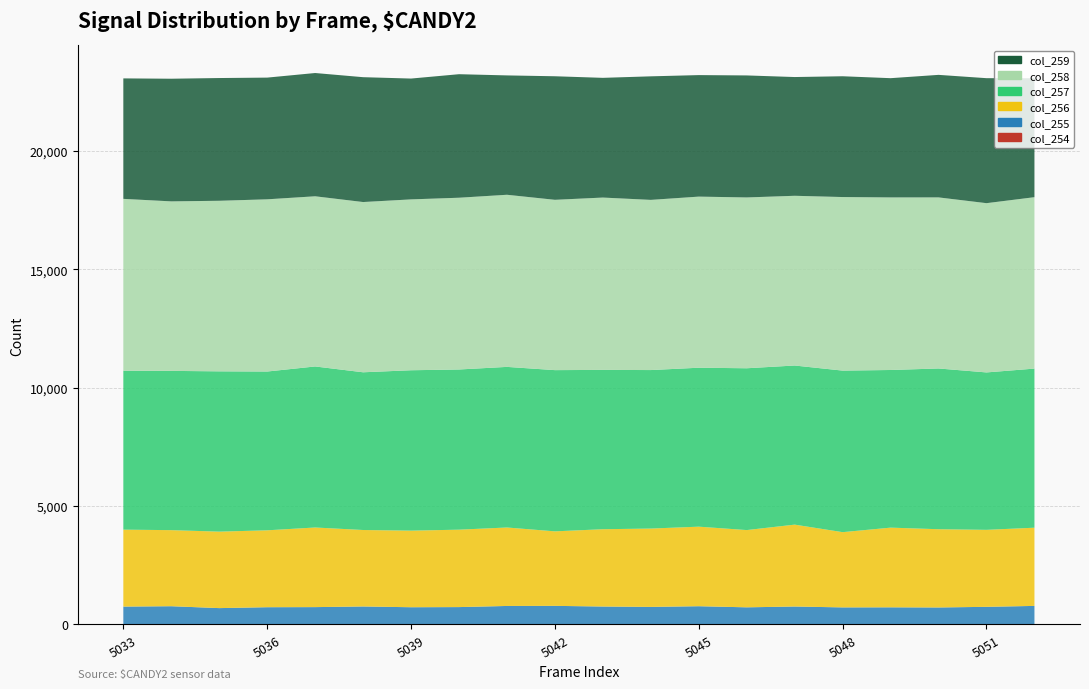

Reading right to left, list all the values displayed in this chart.

col_254: 3	2	1	3	3	6	2	3	7	4	6	10	2	5	5	3	3	5	3	5
col_255: 781	743	717	721	718	752	722	768	735	754	780	772	732	723	755	730	726	686	768	750
col_256: 3304	3253	3306	3367	3179	3460	3264	3361	3310	3266	3148	3315	3271	3236	3231	3364	3249	3231	3214	3251
col_257: 6723	6651	6792	6661	6826	6723	6837	6716	6697	6732	6812	6786	6768	6777	6664	6804	6709	6773	6729	6716
col_258: 7242	7151	7228	7291	7333	7171	7217	7229	7190	7281	7196	7272	7257	7219	7193	7190	7276	7206	7162	7260
col_259: 5025	5281	5177	5038	5103	5017	5155	5134	5220	5058	5220	5043	5219	5105	5275	5208	5142	5186	5182	5090